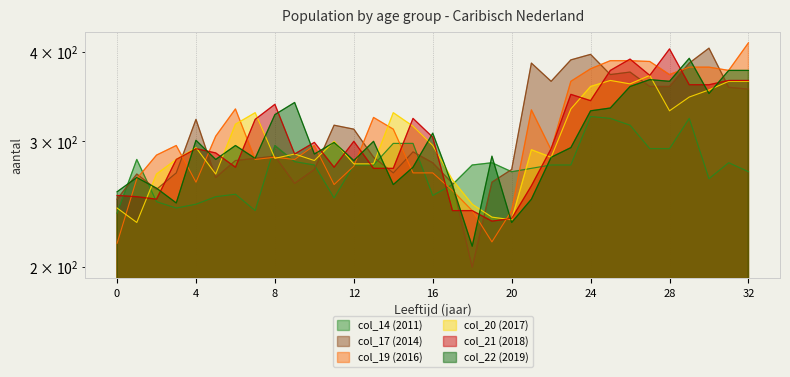

Which category has the highest value in the col_17 (2014) series?

30